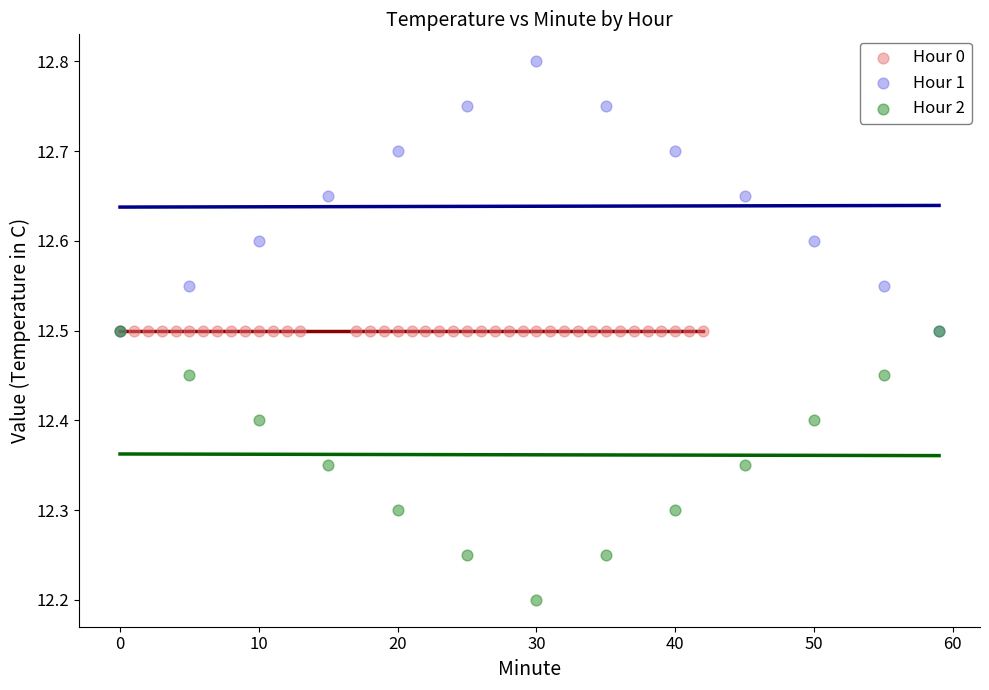

Which series reaches the maximum Y coordinate?

Hour 1